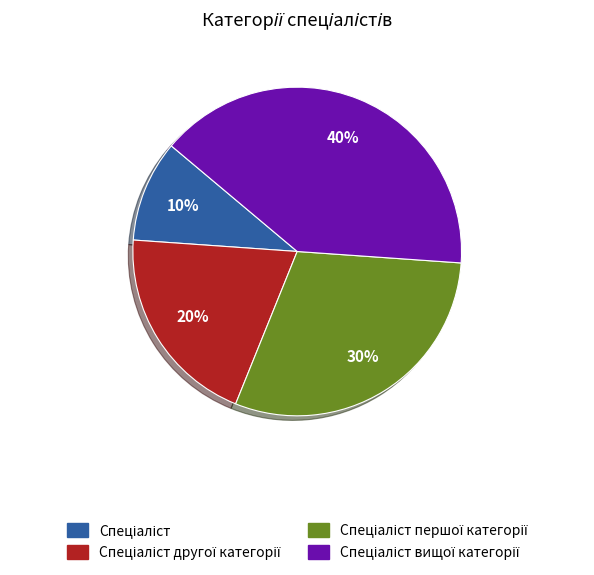

Is there a majority slice in this chart?

No